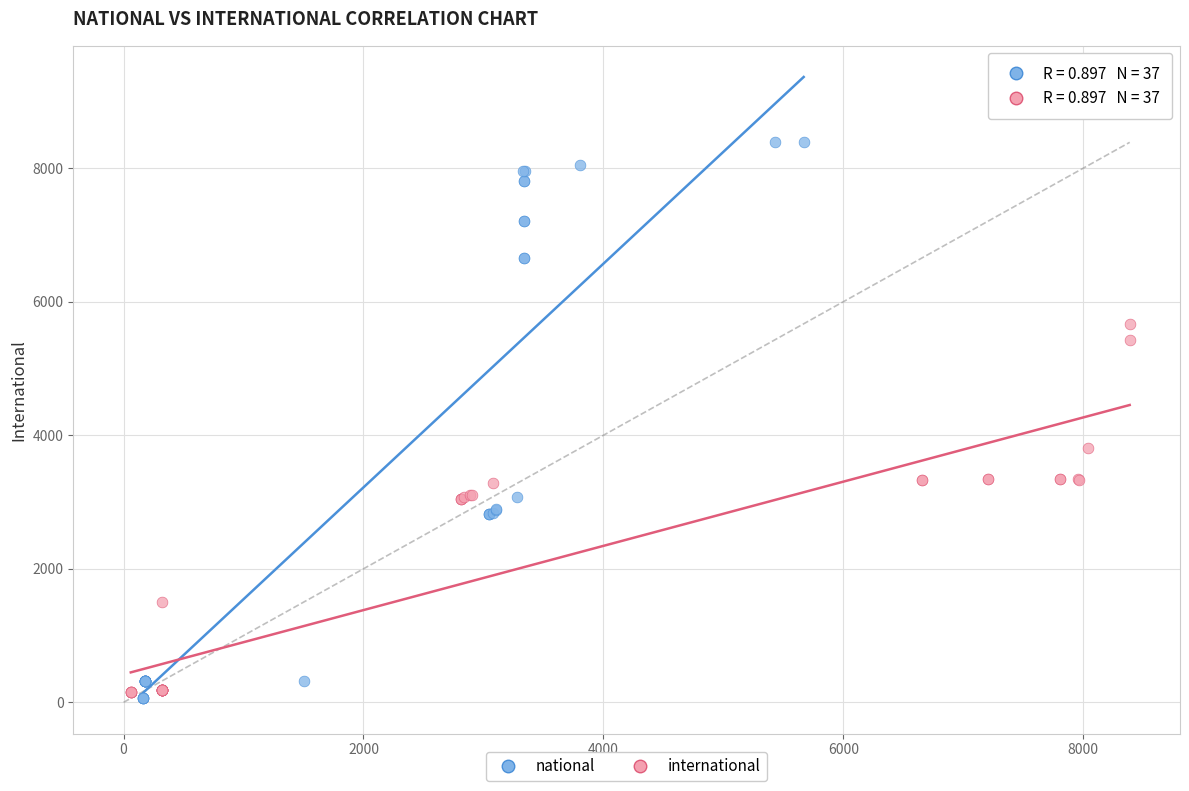

Which series reaches the maximum Y coordinate?

national